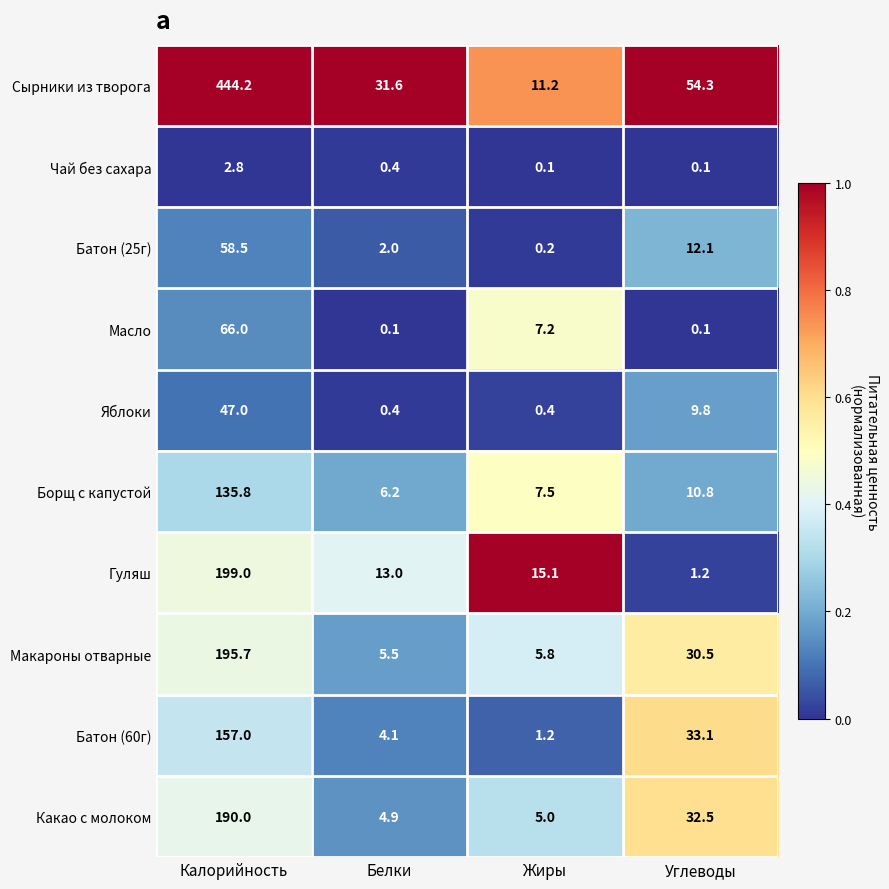

What is the spread (max minus min) of values at Белки?

31.5